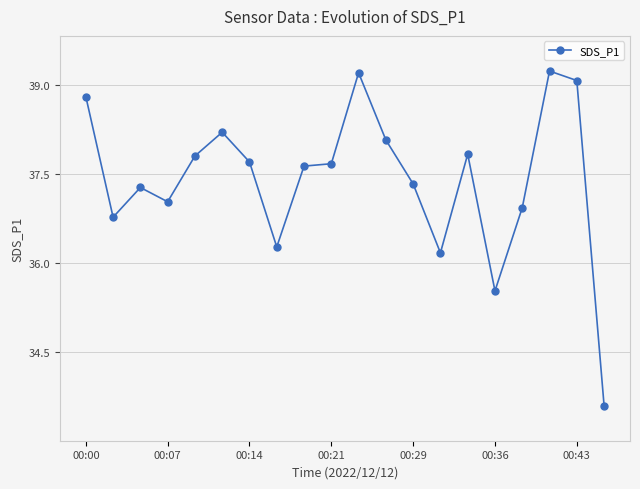

Where does the data first go above 37?

00:00